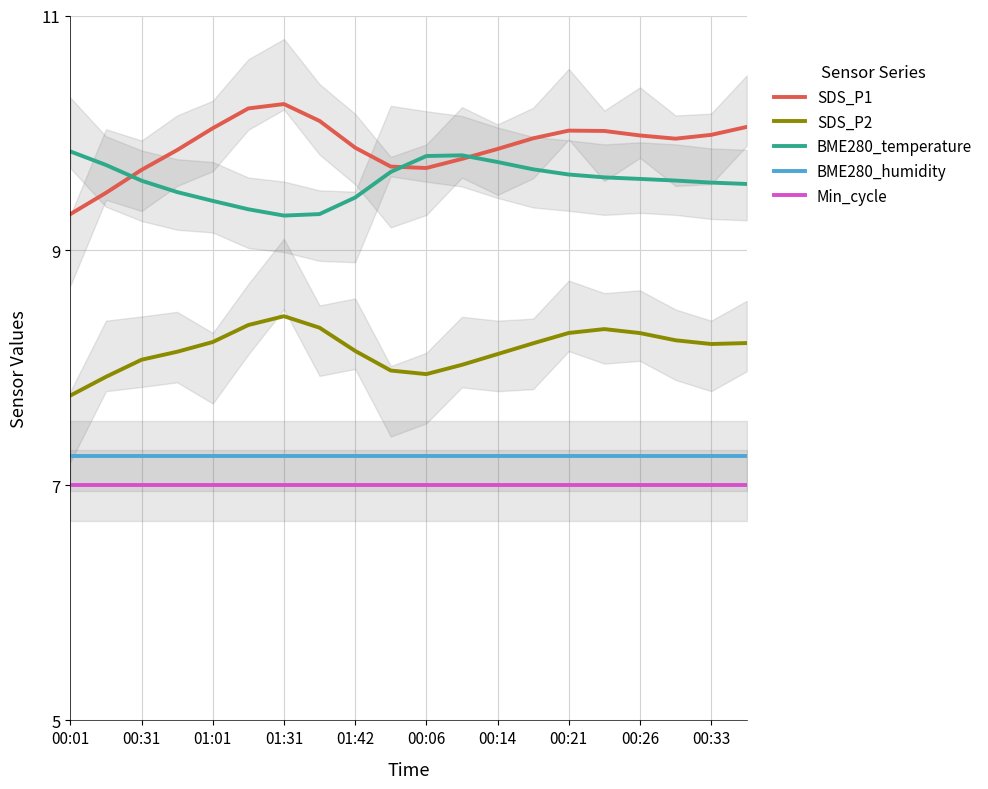

Is it true that BME280_humidity equals 7.2 at 00:14?

True